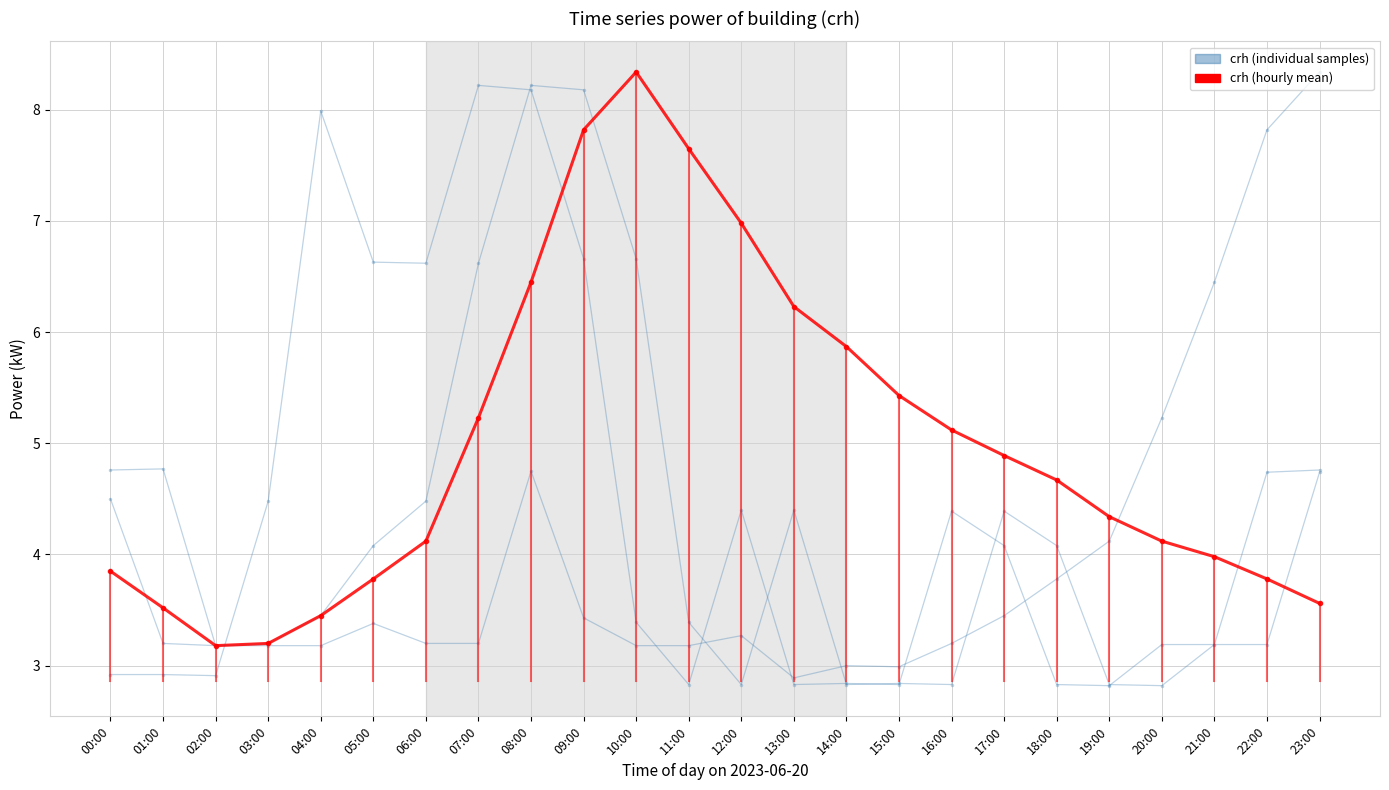

Is it true that crh_raw_2 equals 3.4 at 09:00?

True